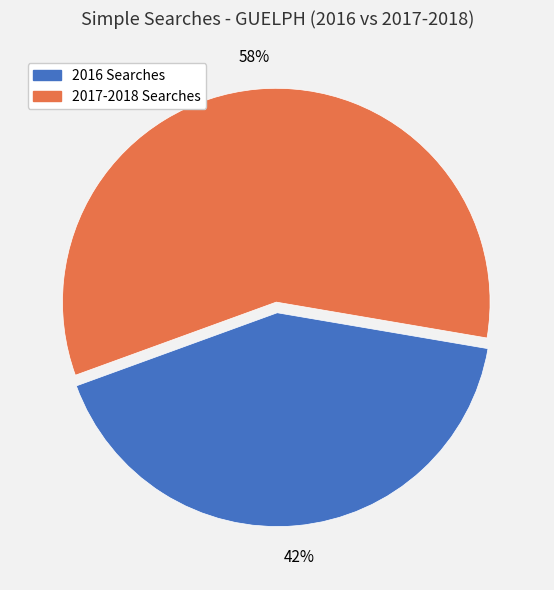

To the nearest percent, what is the average slice percentage?

50%